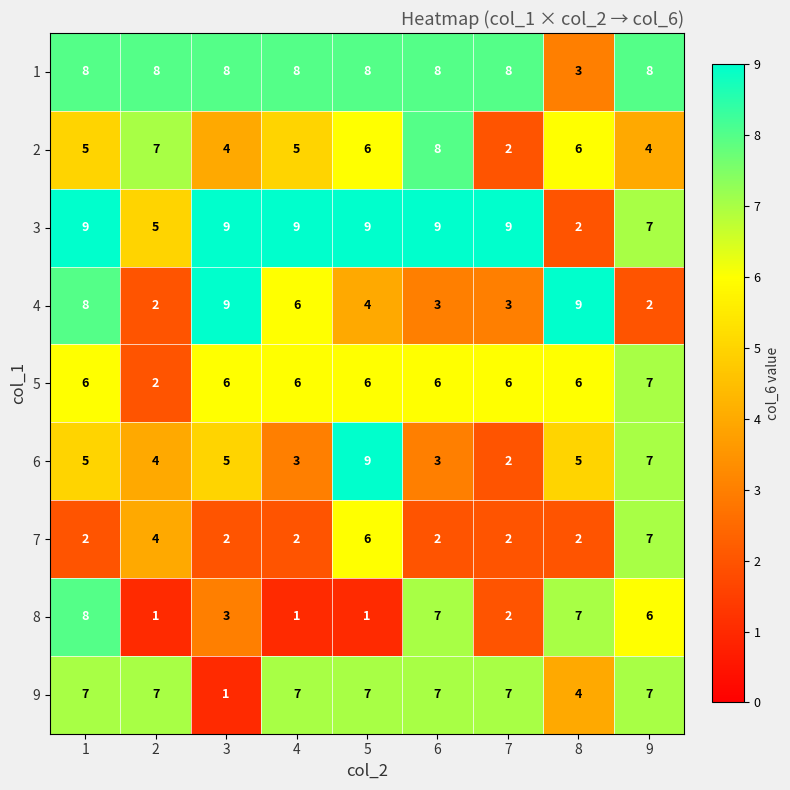

What is the difference between the maximum and minimum values in the 4 series?

7